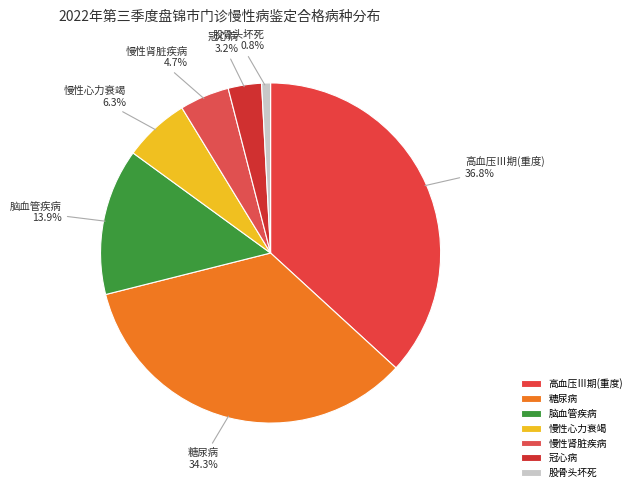

Which category has the biggest portion of the pie?

高血压Ⅲ期(重度)